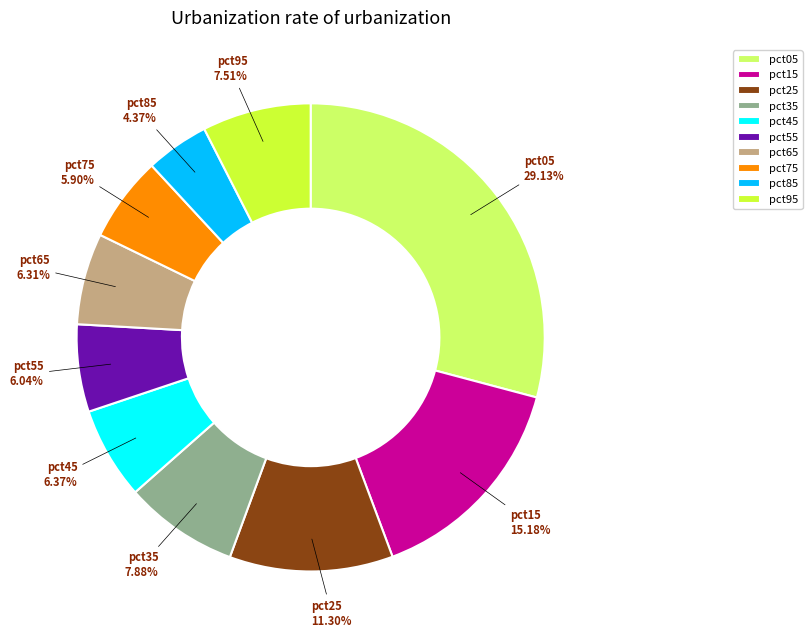

True or false: pct05 accounts for 37% of the total.

False